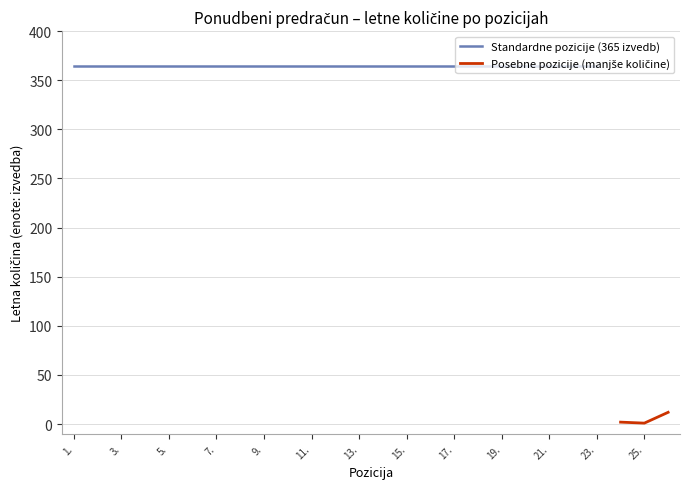

True or false: the data has more than 0 interior local peaks.

False